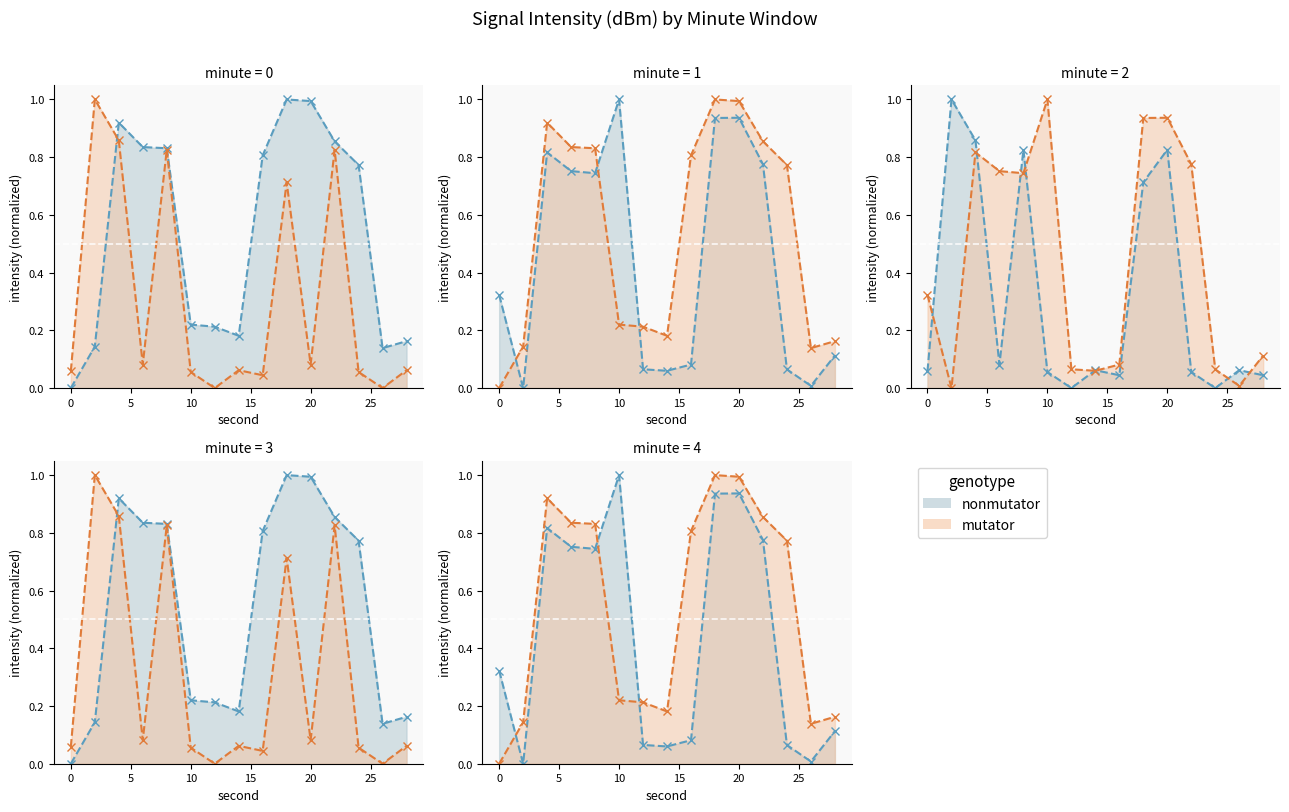

Rank the categories by mutator value from highest to lowest.

10, 20, 18, 4, 22, 6, 8, 0, 28, 16, 12, 24, 14, 26, 2